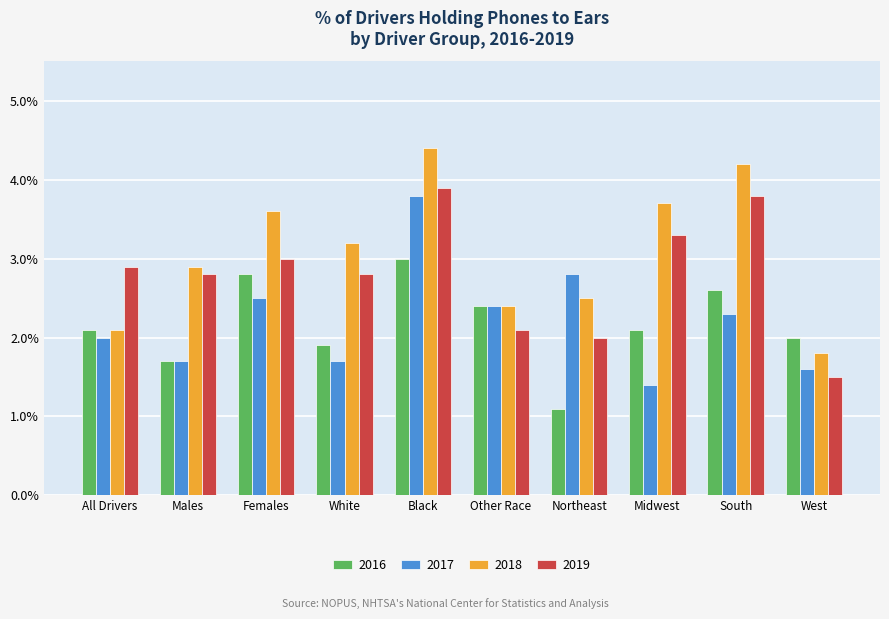

Reading left to right, transcribe all the data shown in this chart.

2016: 0.0	0.0	0.0	0.0	0.0	0.0	0.0	0.0	0.0	0.0
2017: 0.0	0.0	0.0	0.0	0.0	0.0	0.0	0.0	0.0	0.0
2018: 0.0	0.0	0.0	0.0	0.0	0.0	0.0	0.0	0.0	0.0
2019: 0.0	0.0	0.0	0.0	0.0	0.0	0.0	0.0	0.0	0.0